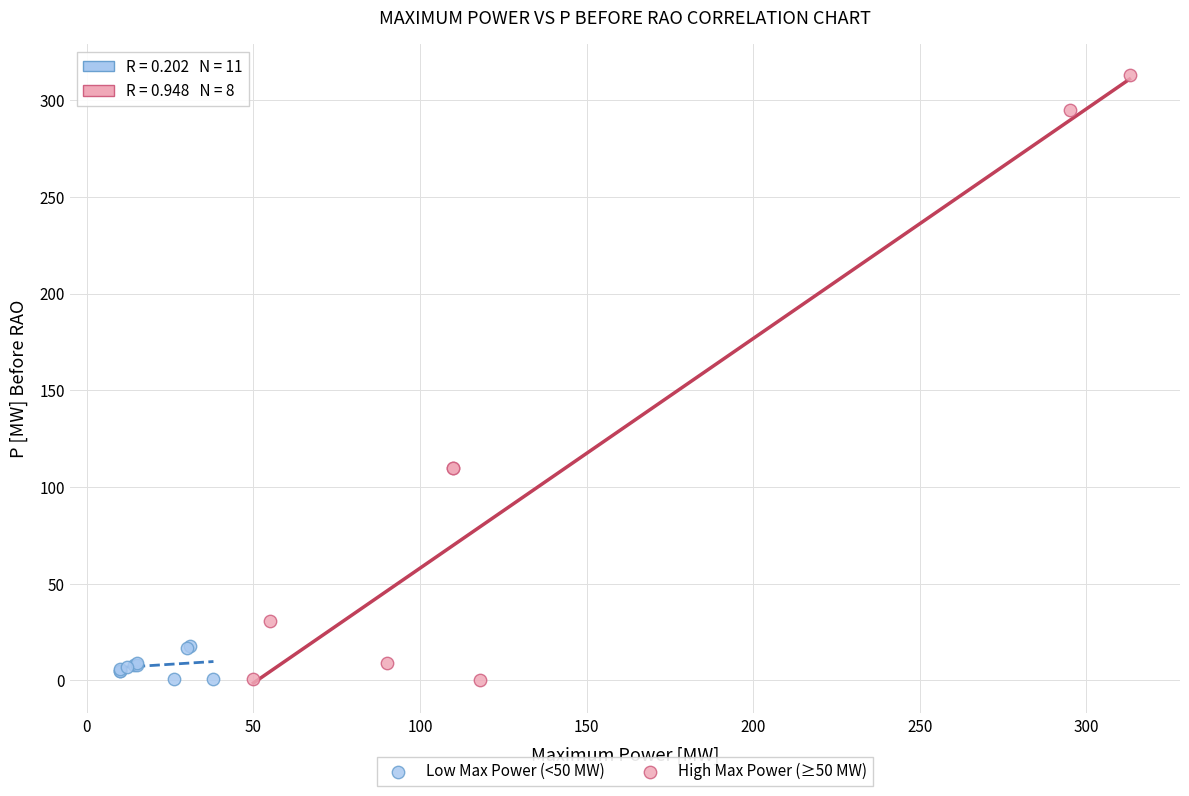

Which series has the largest Y range (max minus min)?

High Max Power (≥50 MW)